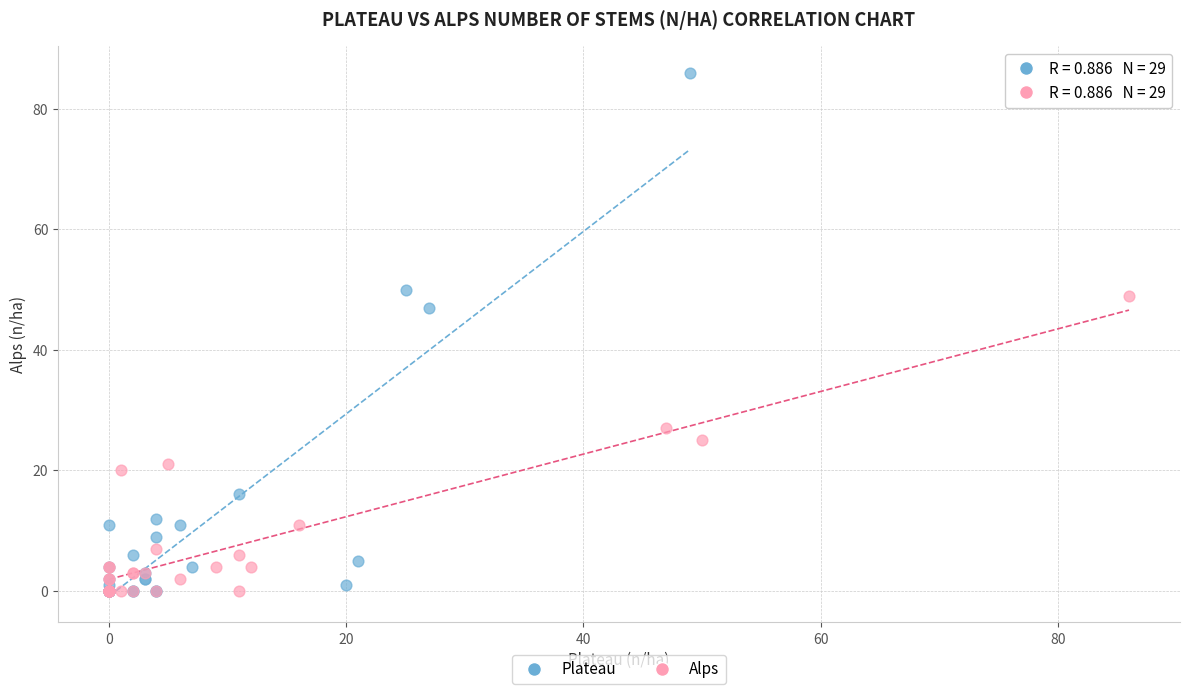

Which series has the widest spread of Y values?

Plateau